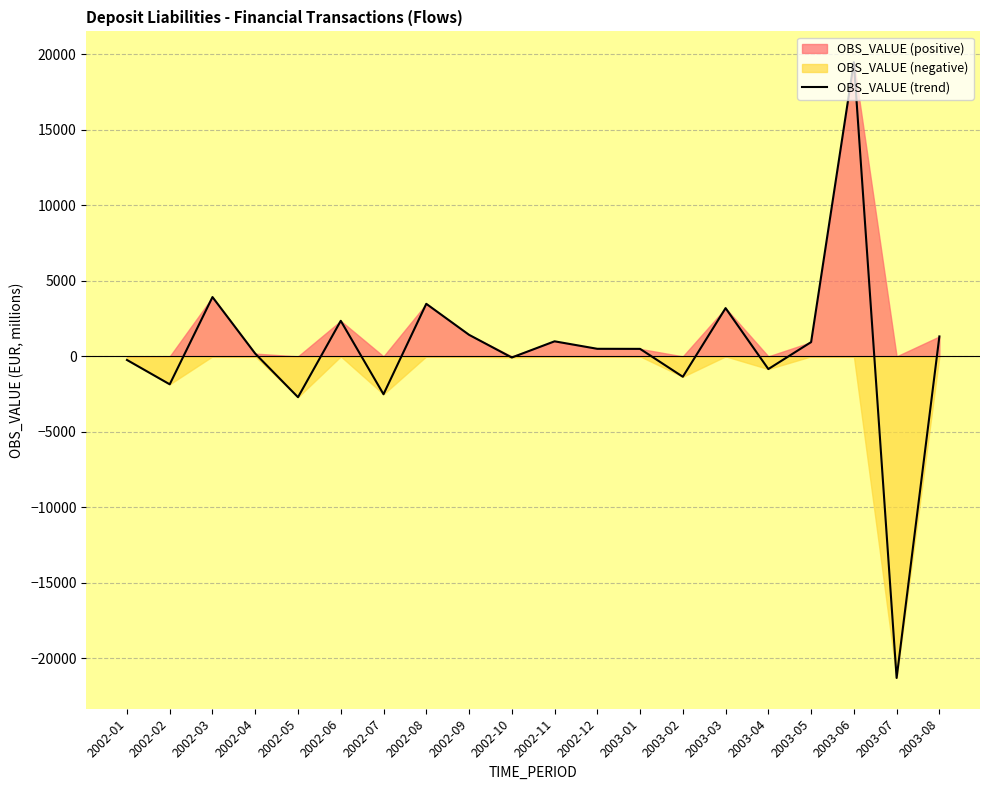

How many interior local peaks (higher than both neighbors) does the data have?

6